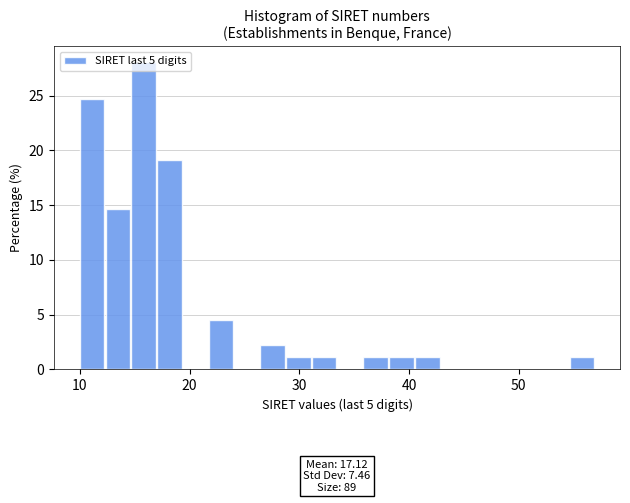

Read against the x-axis, roughly where is the centre of the tallest bar?

16